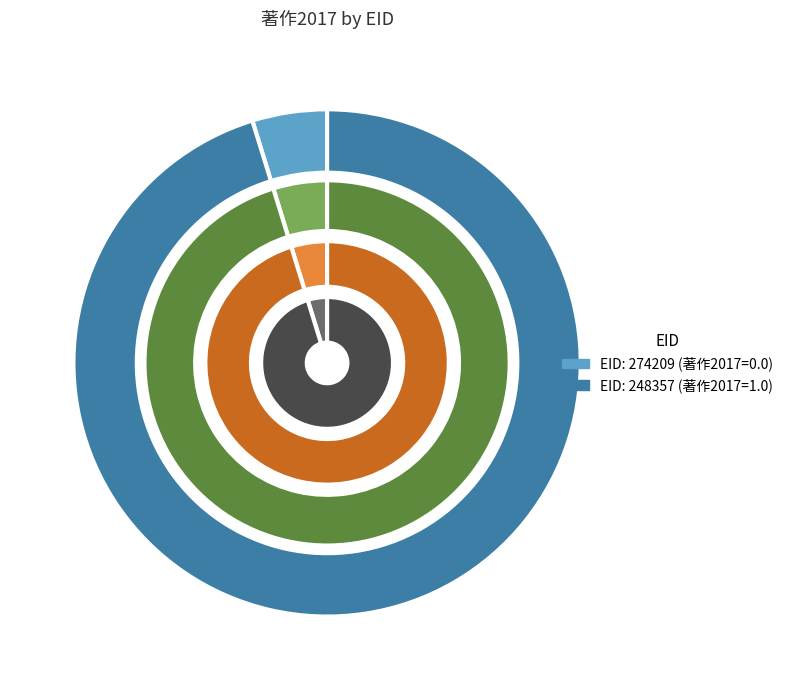

What is the majority slice?

248357